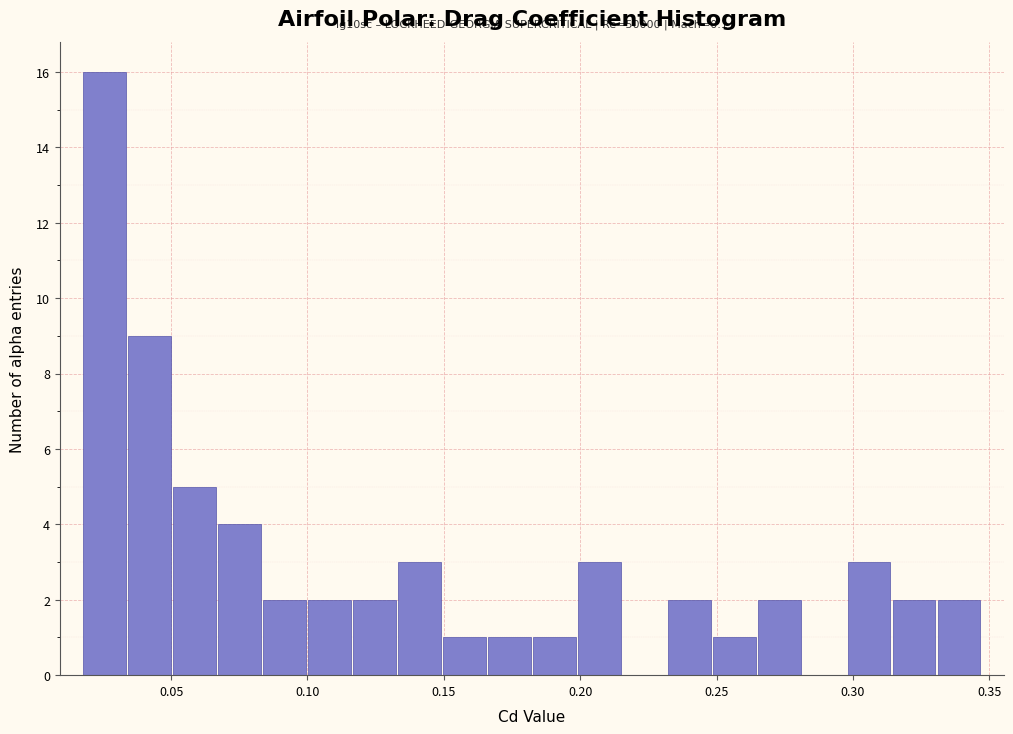

Read against the x-axis, roughly where is the centre of the tallest bar?

0.025